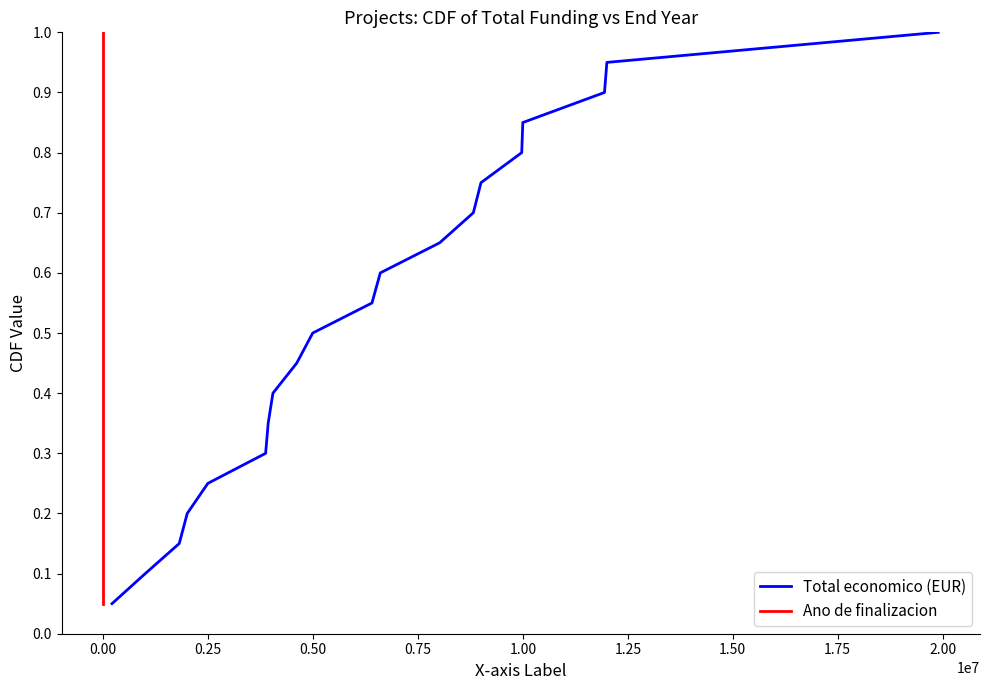

True or false: Total economico (EUR) has more than 0 interior local peaks.

False